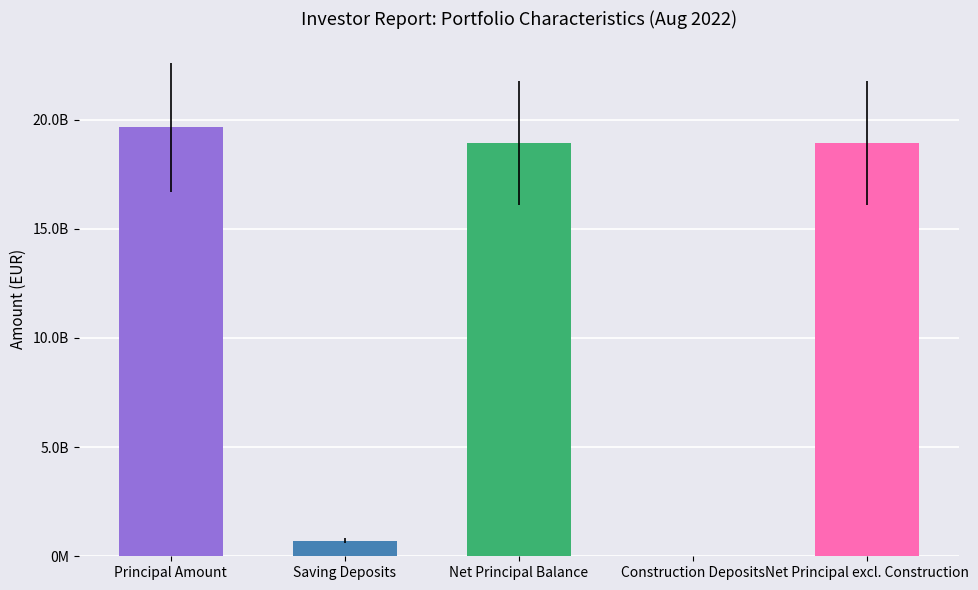

Reading left to right, extract all data points from this chart.

19651691005.2	714629183.1	18937061822.0	17397455.8	18919664366.2